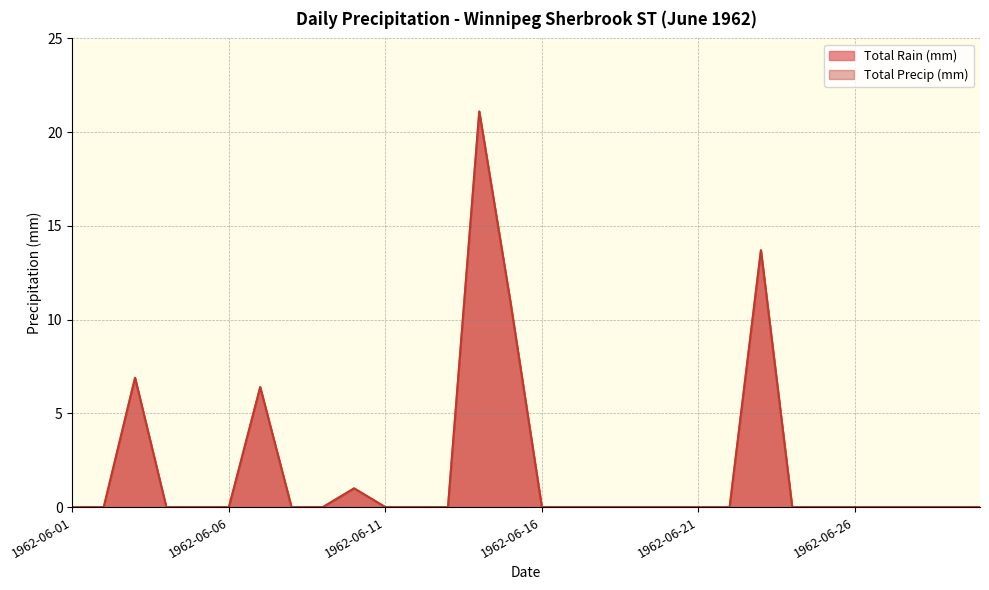

List the series in order of their peak value, highest first.

Total Rain (mm), Total Precip (mm)